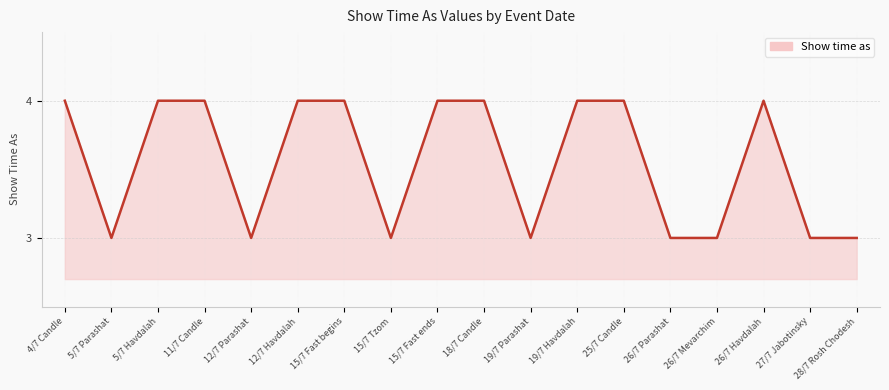

Reading left to right, list all the values displayed in this chart.

4	3	4	4	3	4	4	3	4	4	3	4	4	3	3	4	3	3